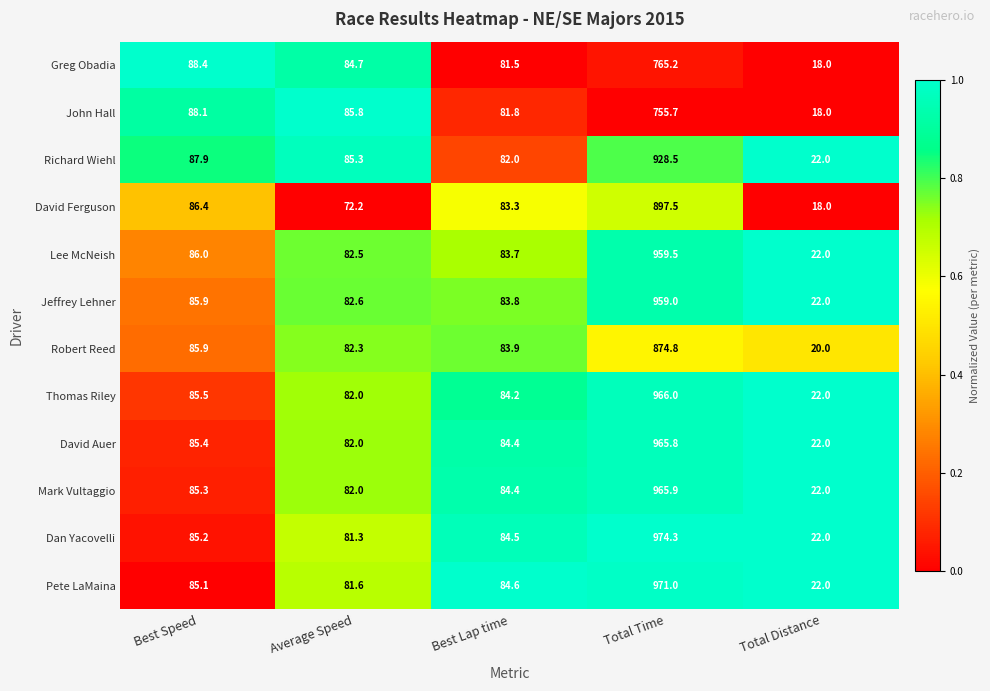

What is the total value across all series at Best Lap time?

1002.1